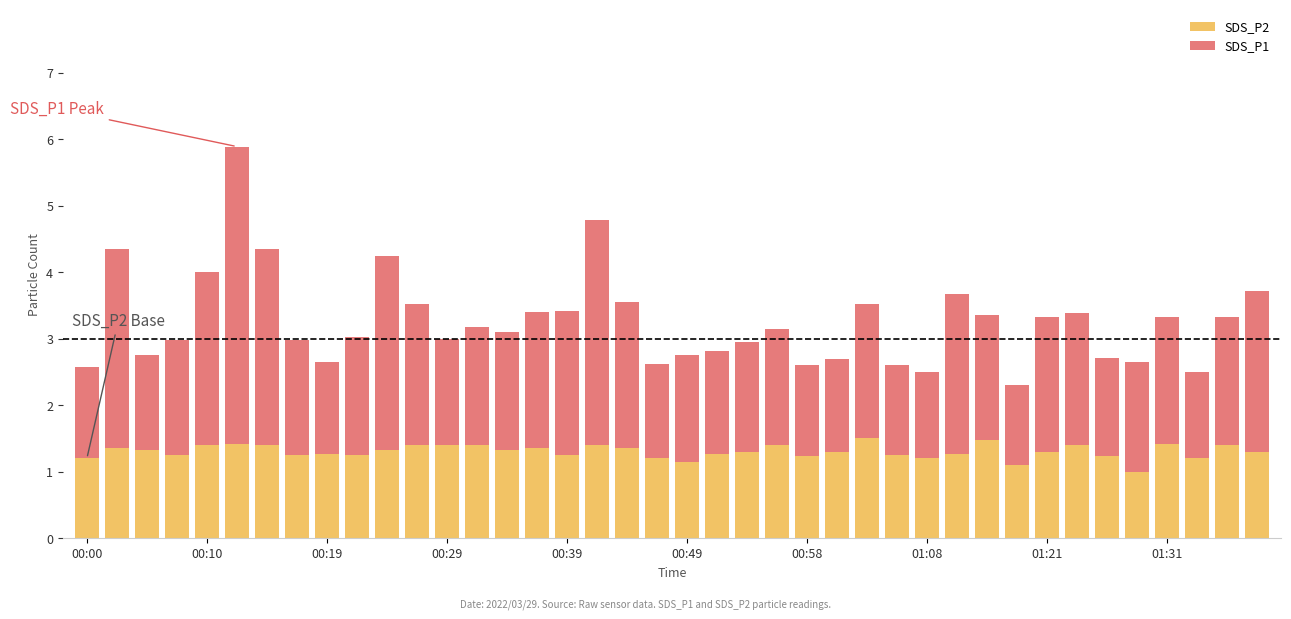

What is the difference between the maximum and second lowest values in the SDS_P2 series?

0.4